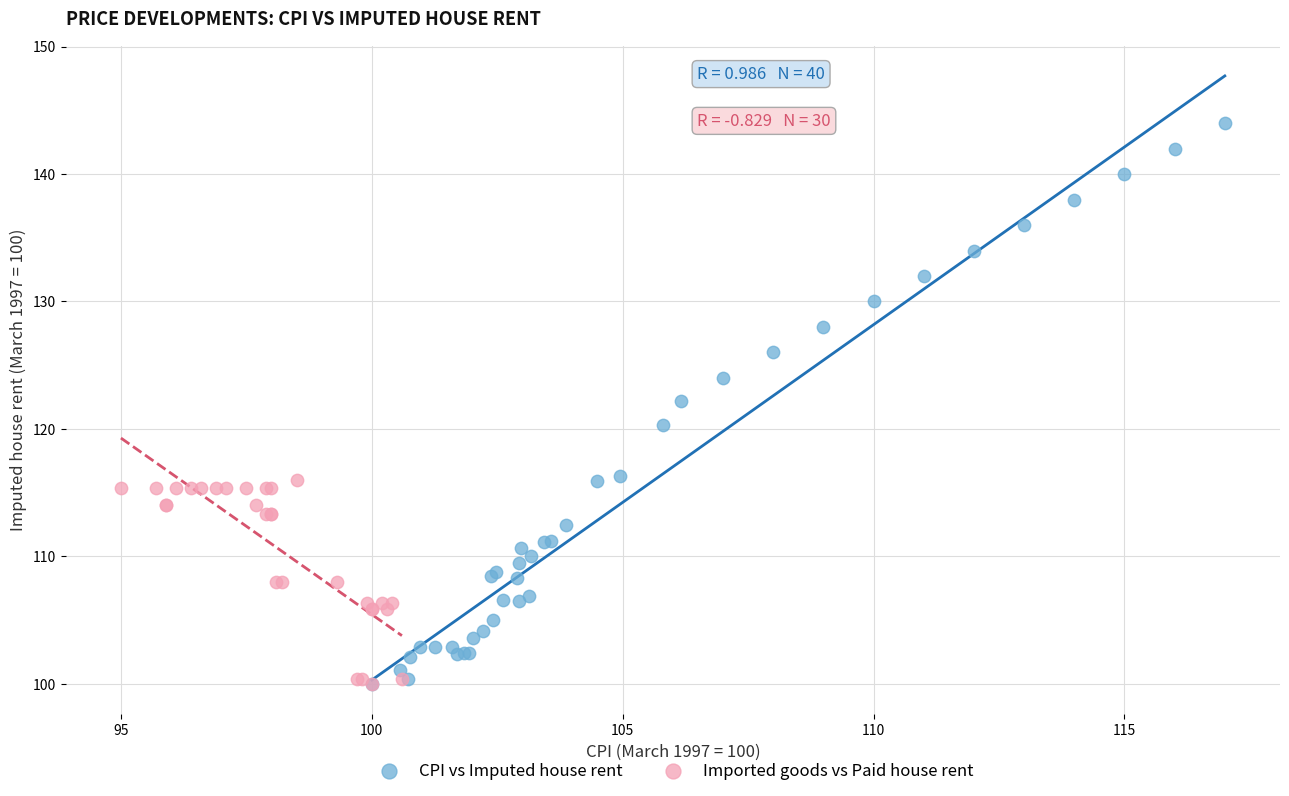

Which series reaches the maximum Y coordinate?

CPI vs Imputed house rent